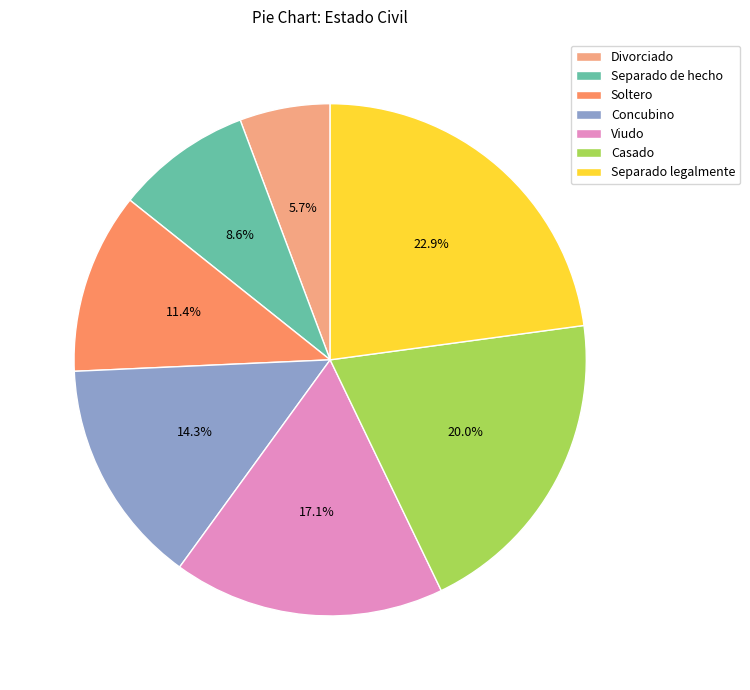

Do Casado and Divorciado together represent more than half of the pie?

No